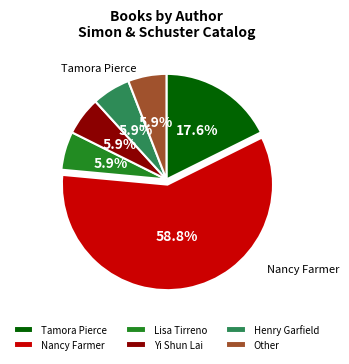

What percentage is the Yi Shun Lai slice, to the nearest percent?

6%